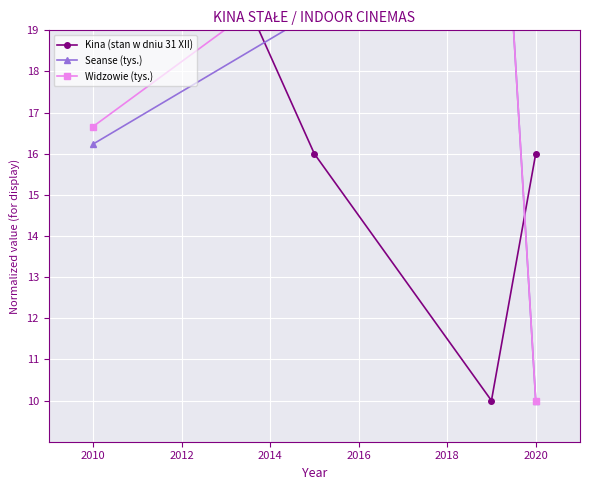

True or false: Widzowie (tys.) and Seanse (tys.) intersect in this chart.

False